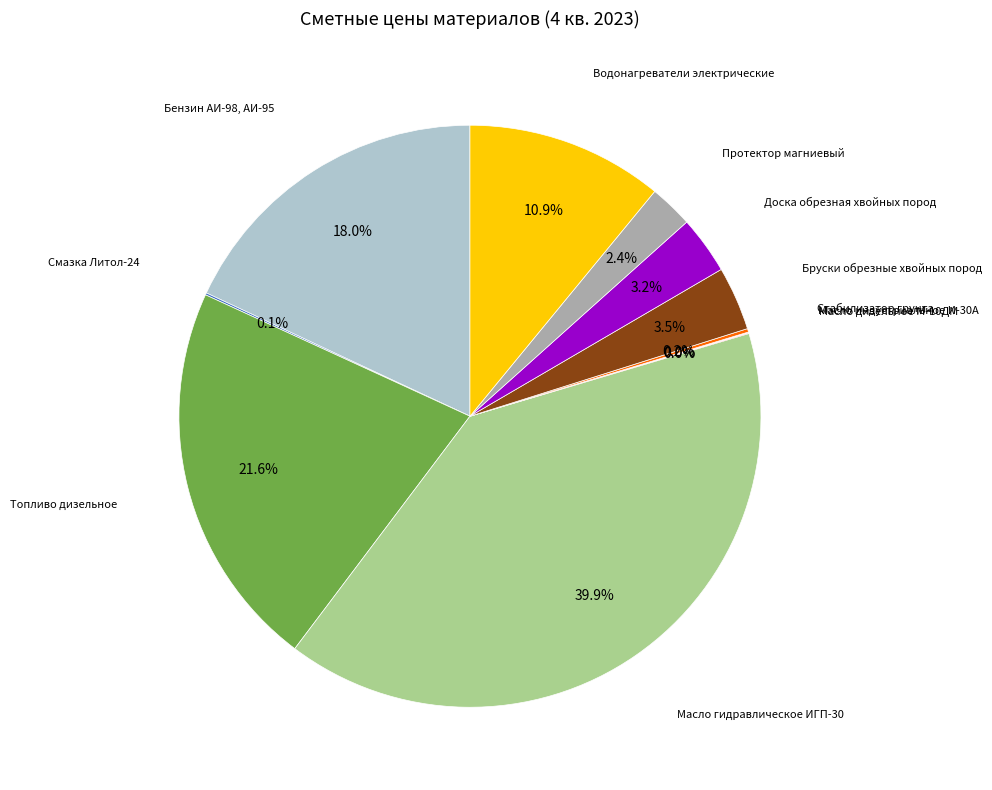

Does any single category account for the majority?

No